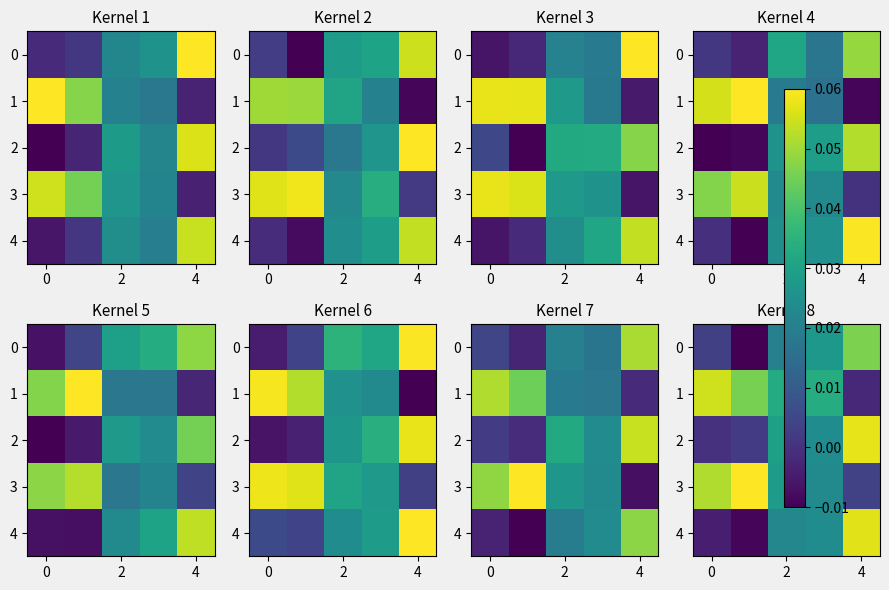

What is the maximum value for 4?

0.1